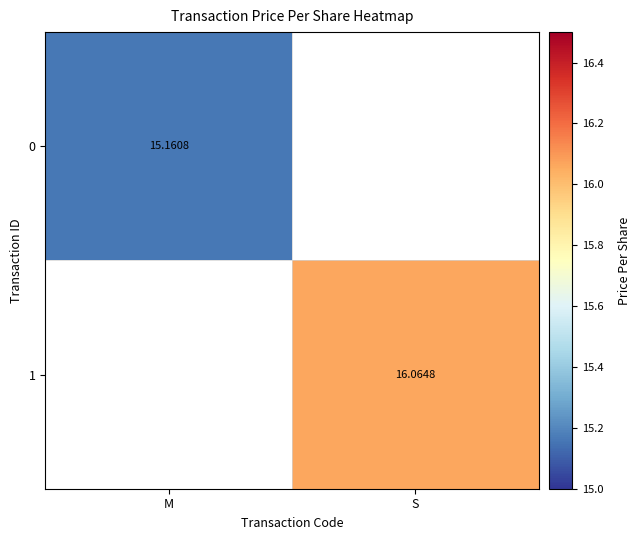

Which label corresponds to the smallest value in the chart?

M